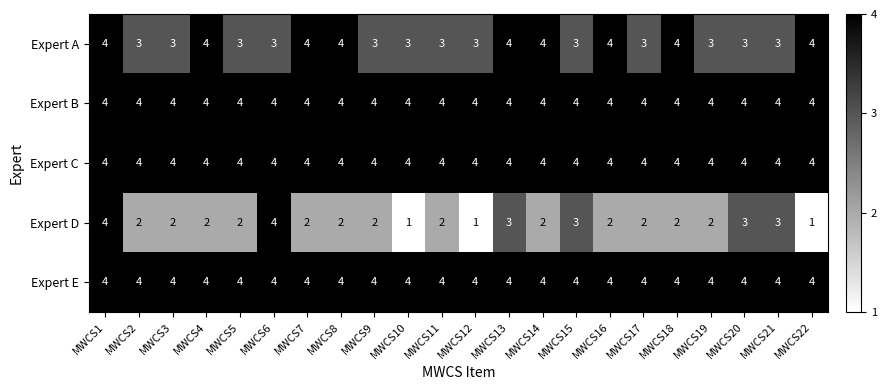

The Expert C series shows 2 at MWCS7. True or false?

False